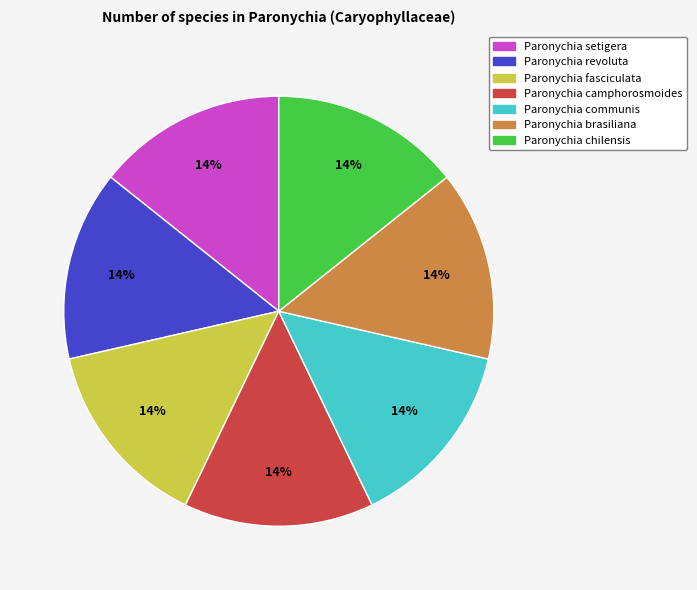

What is the ratio of the value at Paronychia communis to the value at Paronychia camphorosmoides?

1.0